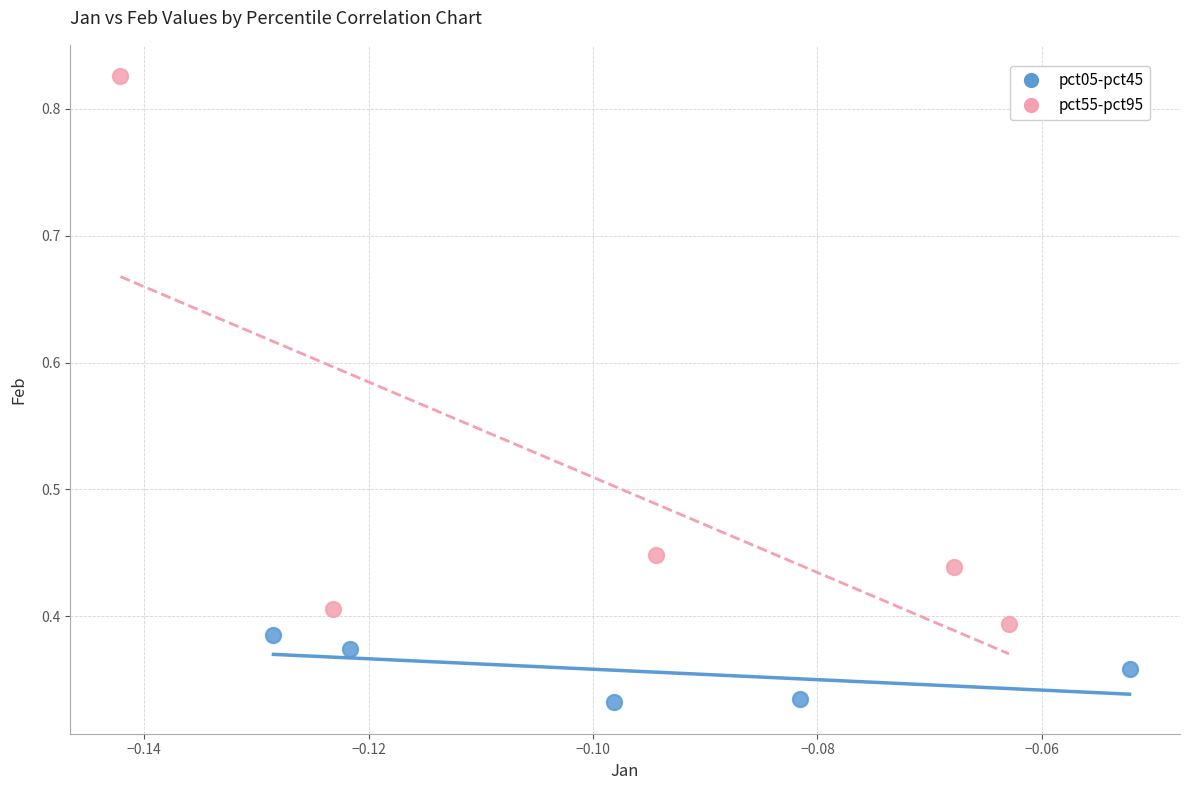

Which series has the largest Y range (max minus min)?

pct55-pct95